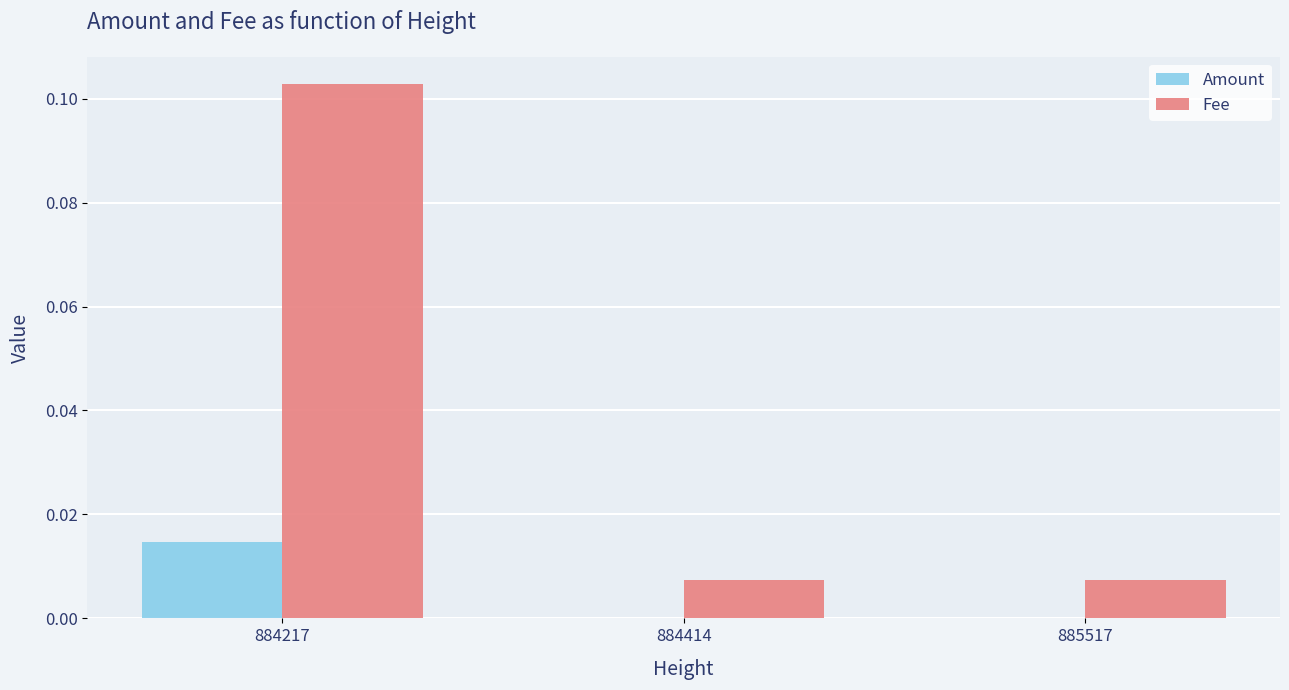

The value of Amount at 884414 is 0.0. True or false?

True